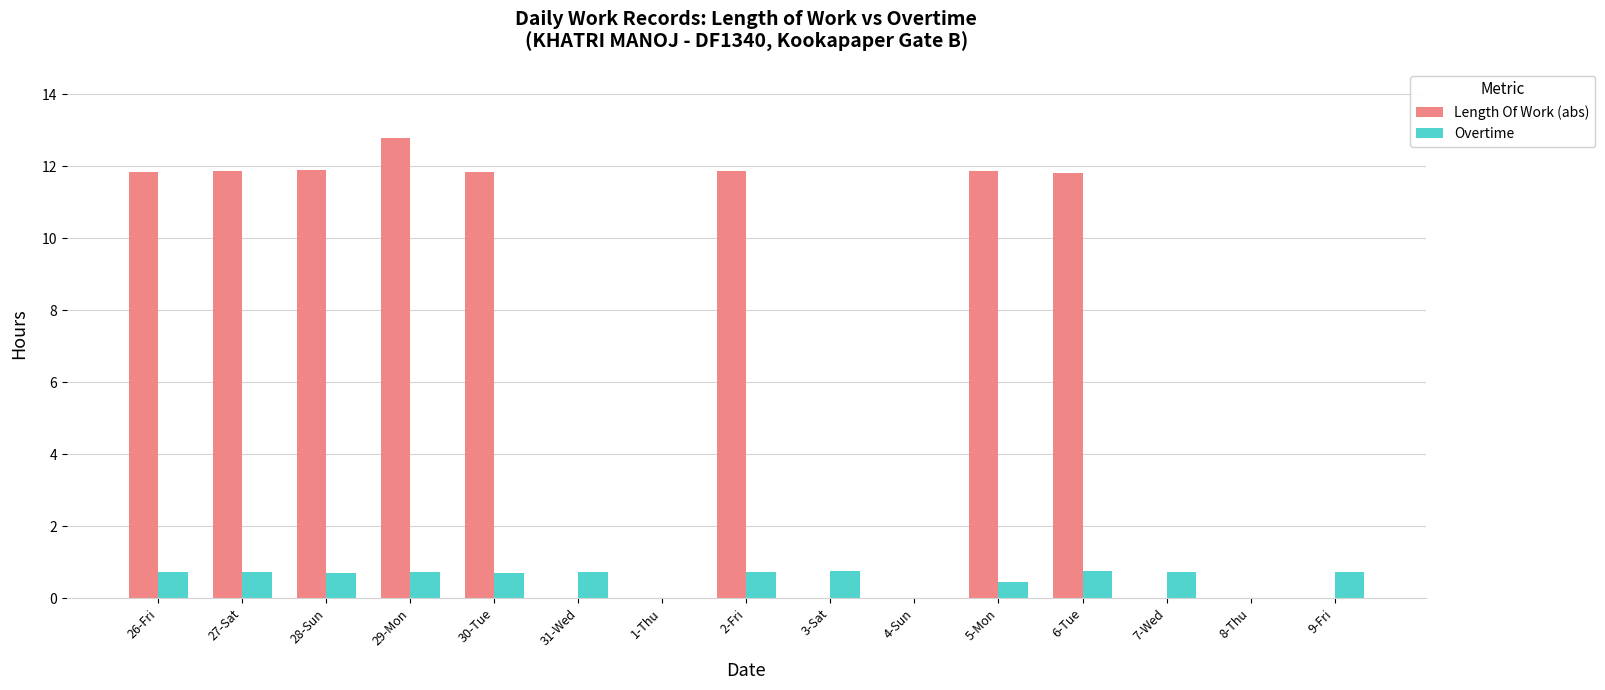

What is the highest value of the Overtime series?

0.8